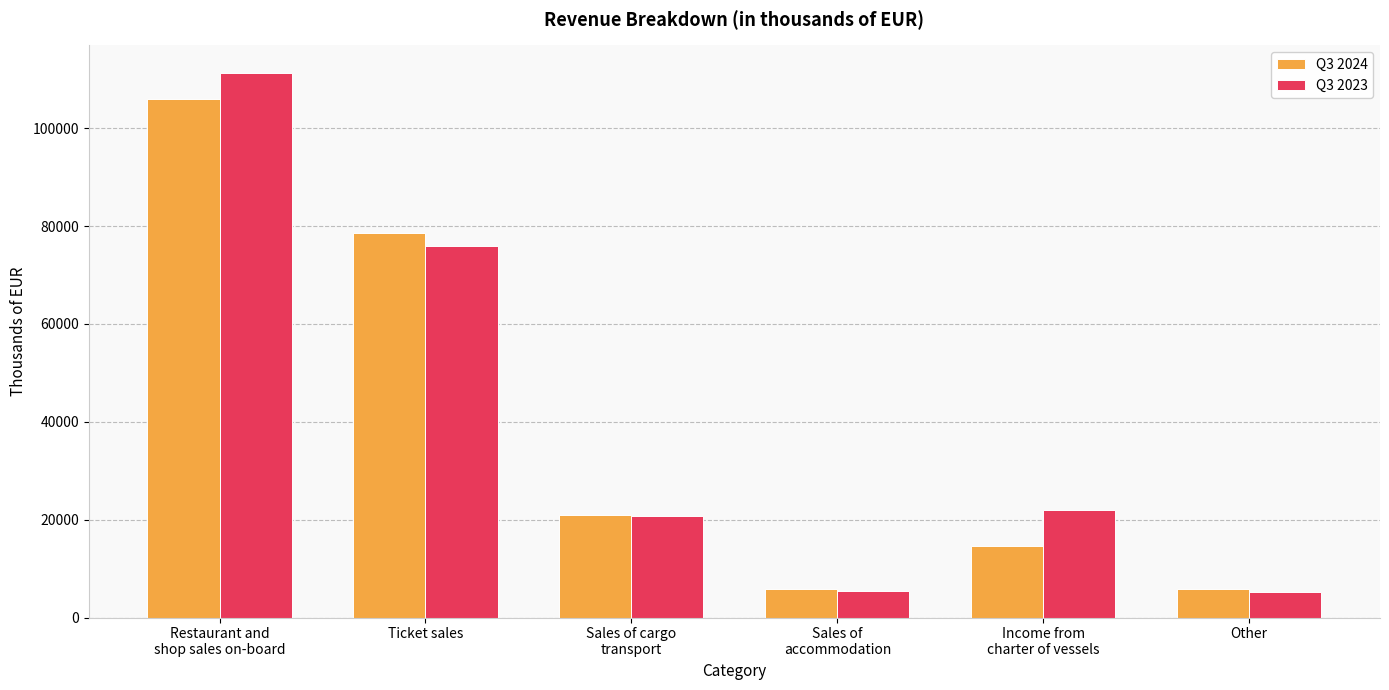

The Q3 2023 series shows 5133.0 at Other. True or false?

True